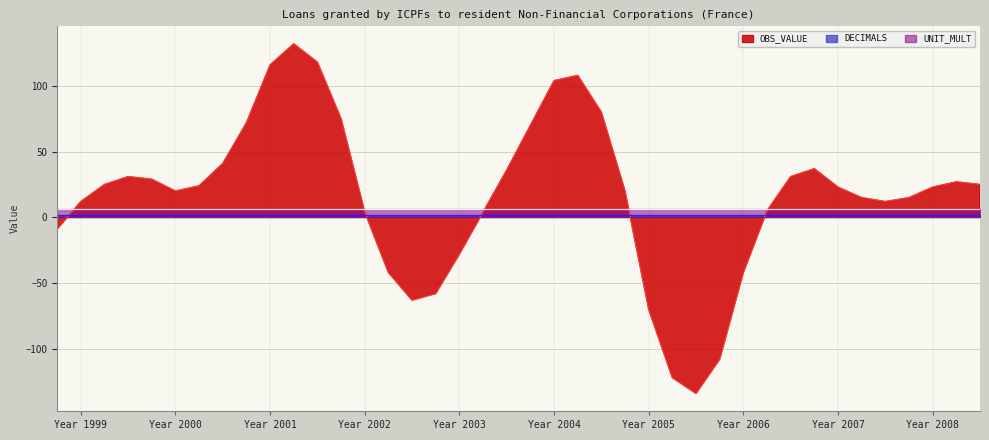

What are all the series names shown in the legend?

OBS_VALUE, DECIMALS, UNIT_MULT